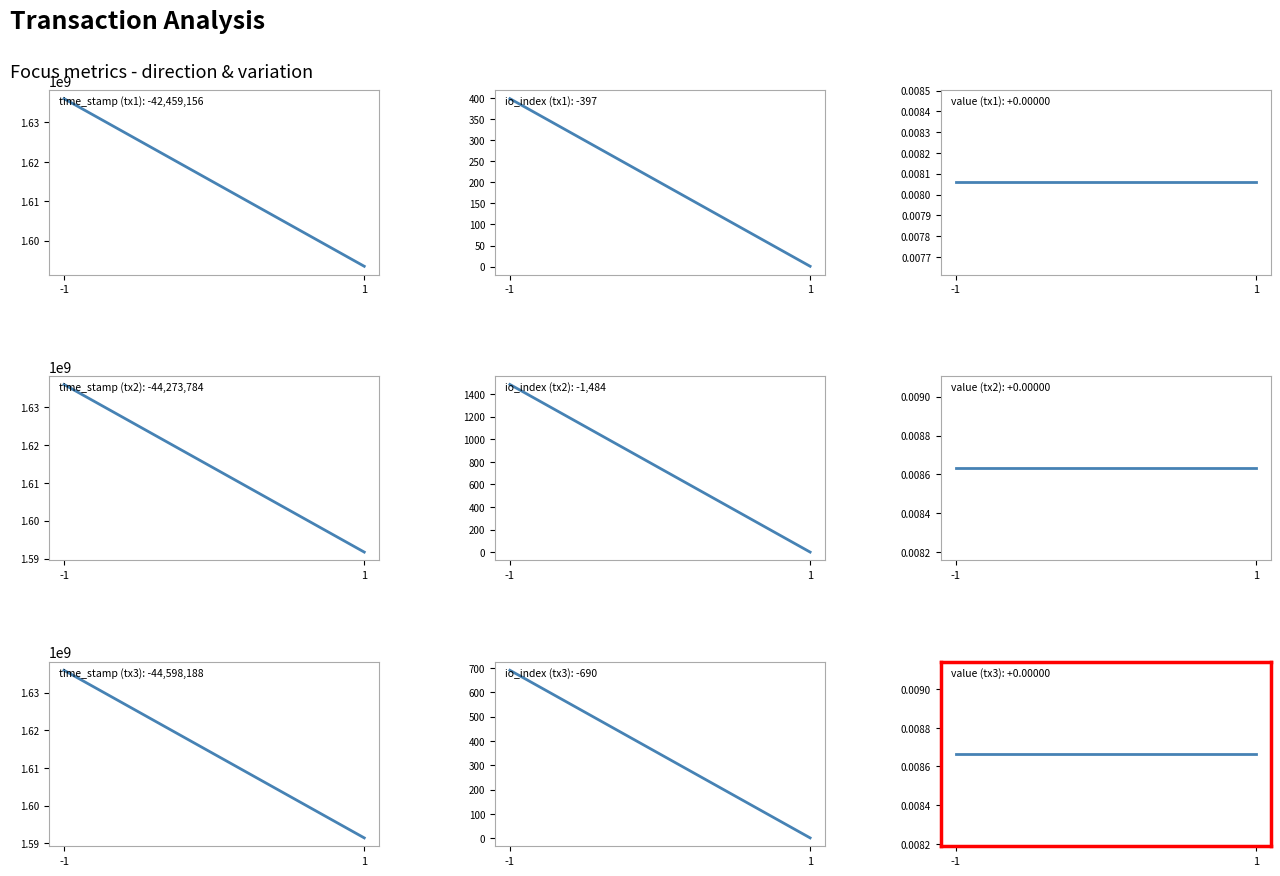

At which label is io_index closest to 199?

1